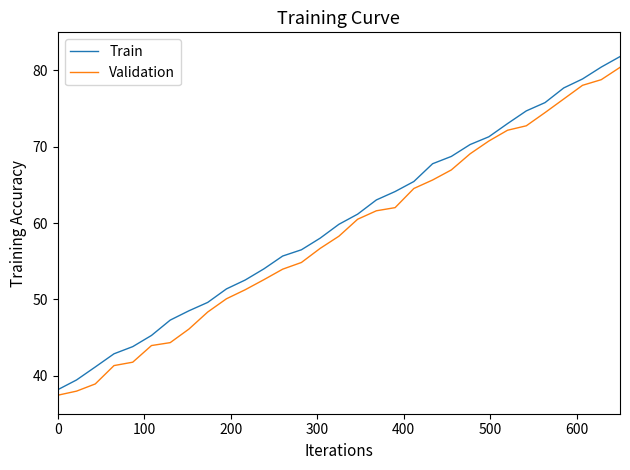

What is the difference between the maximum and second lowest values in the Train series?

42.4